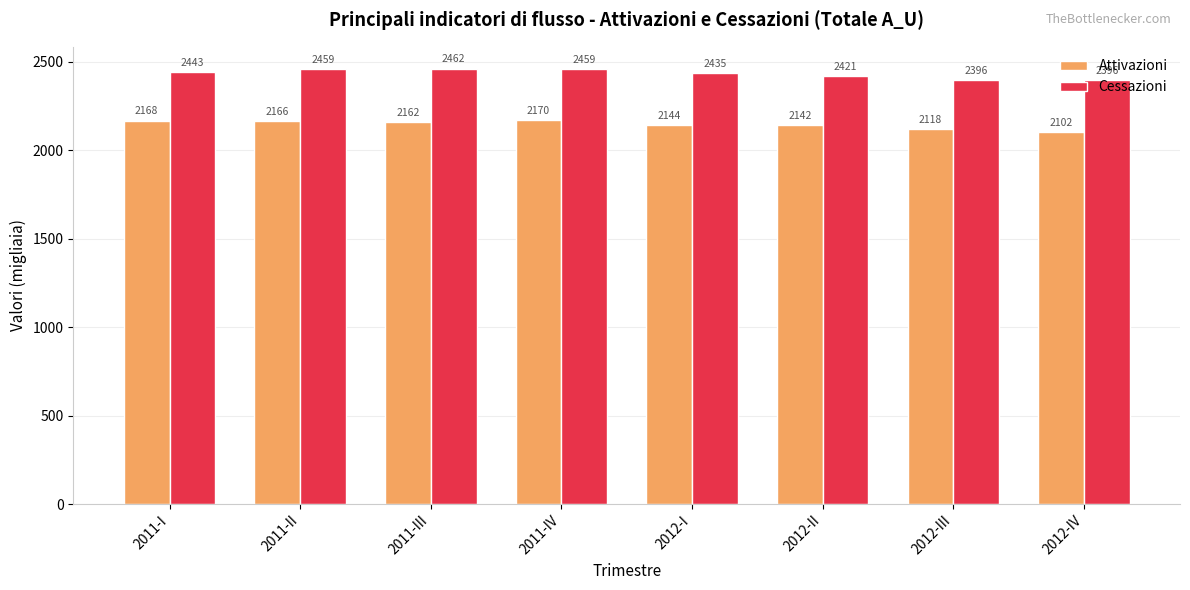

Are the bars grouped side by side (vs. stacked)?

Yes